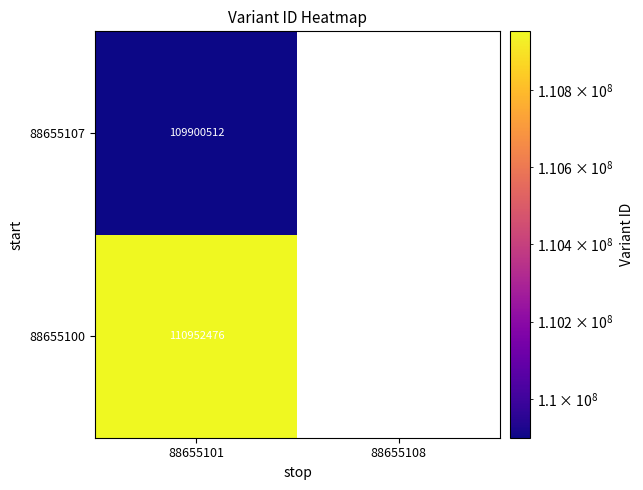

Rank the series at 88655101 from highest to lowest value.

88655100, 88655107